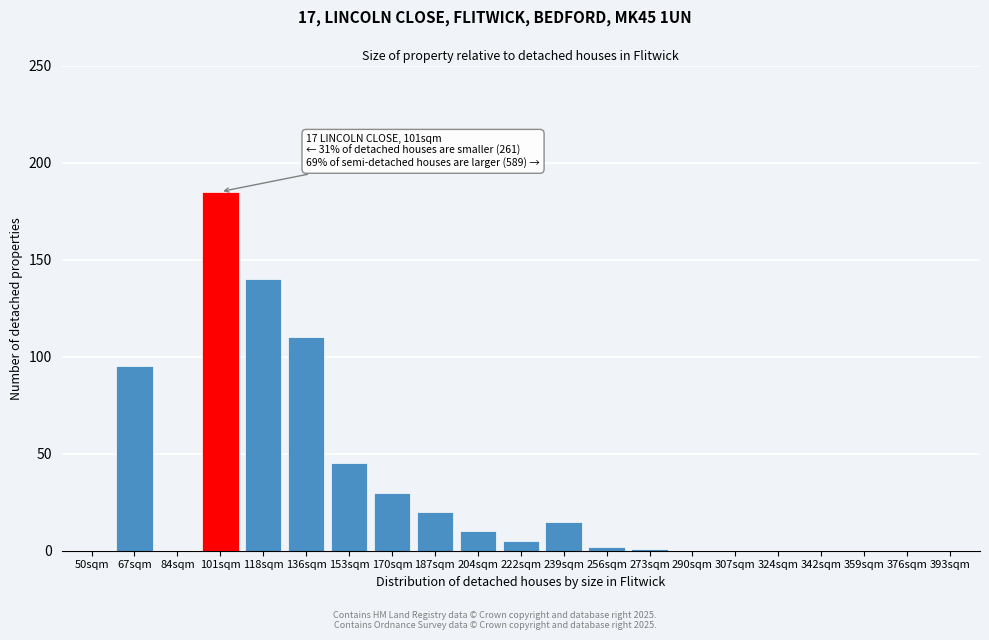

Reading left to right, list all the values displayed in this chart.

50sqm=0	67sqm=95	84sqm=0	101sqm=185	118sqm=140	136sqm=110	153sqm=45	170sqm=30	187sqm=20	204sqm=10	222sqm=5	239sqm=15	256sqm=2	273sqm=1	290sqm=0	307sqm=0	324sqm=0	342sqm=0	359sqm=0	376sqm=0	393sqm=0